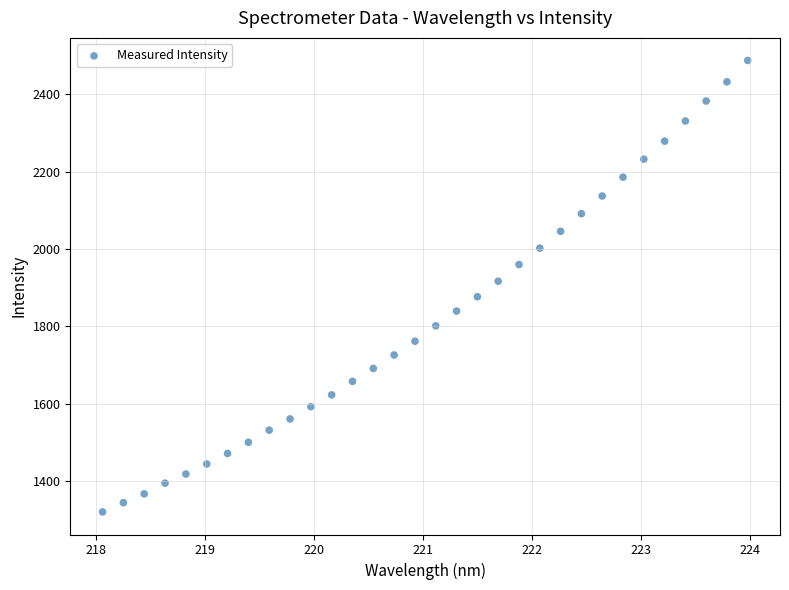

What is the range of Y values (max minus min)?

1167.1